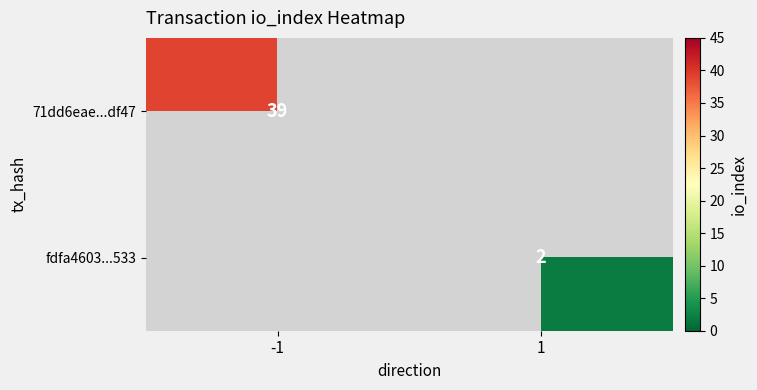

At which category does the chart reach its minimum across all series?

1